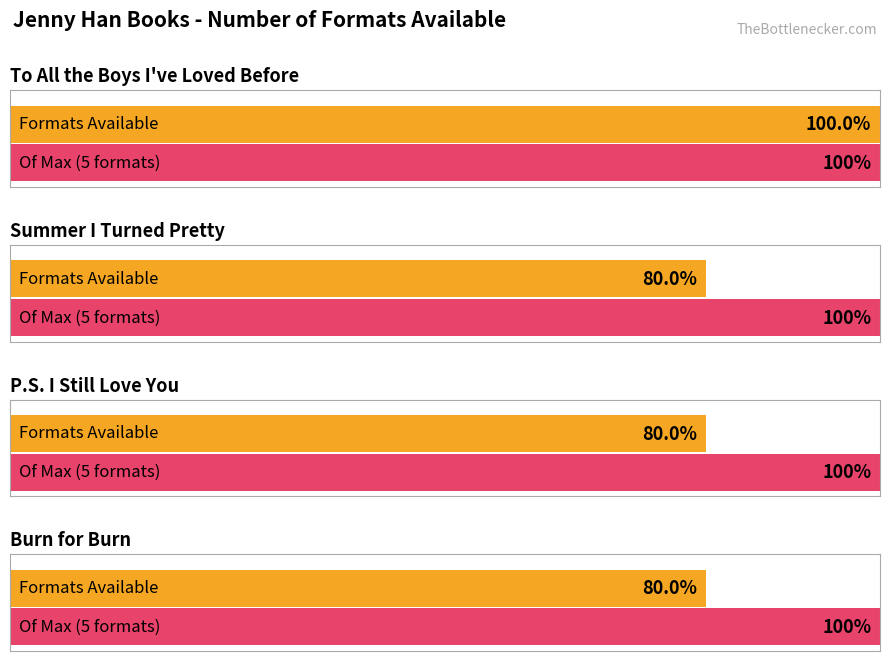

What value does the data have at Burn for Burn?

4